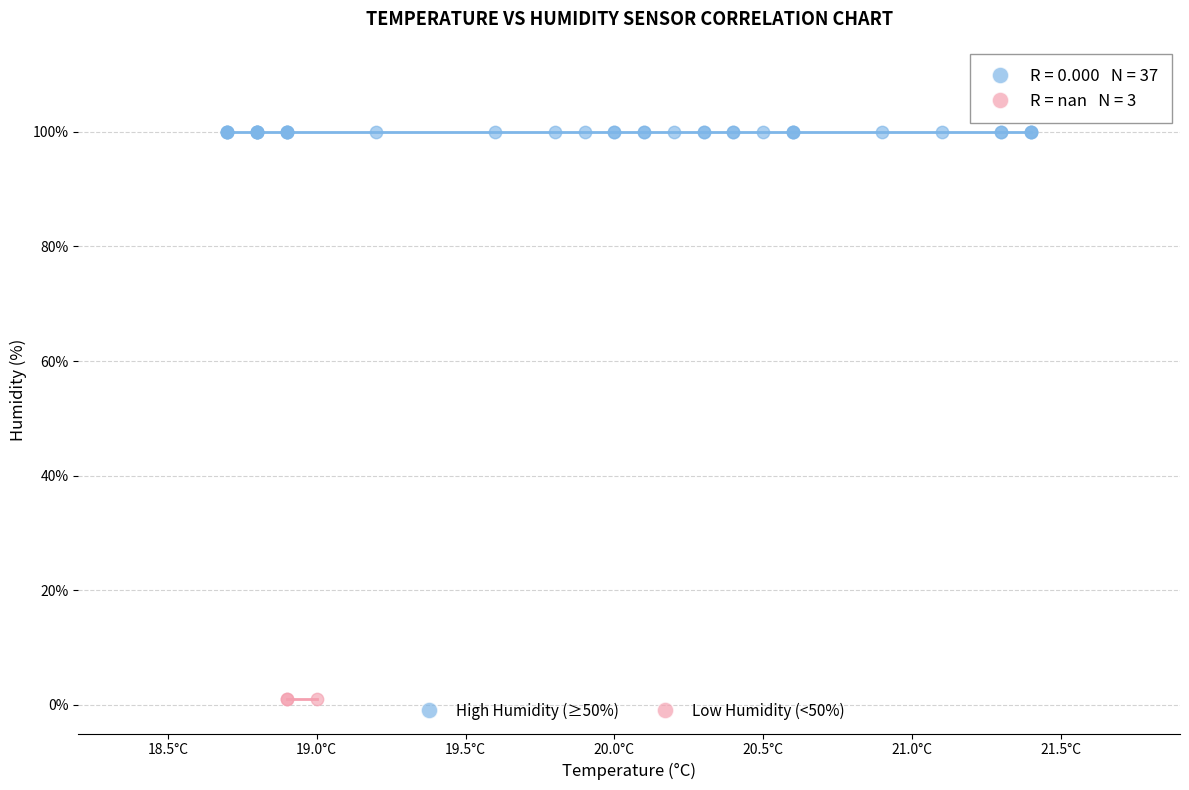

Which series contains the highest Y value?

High Humidity (≥50%)